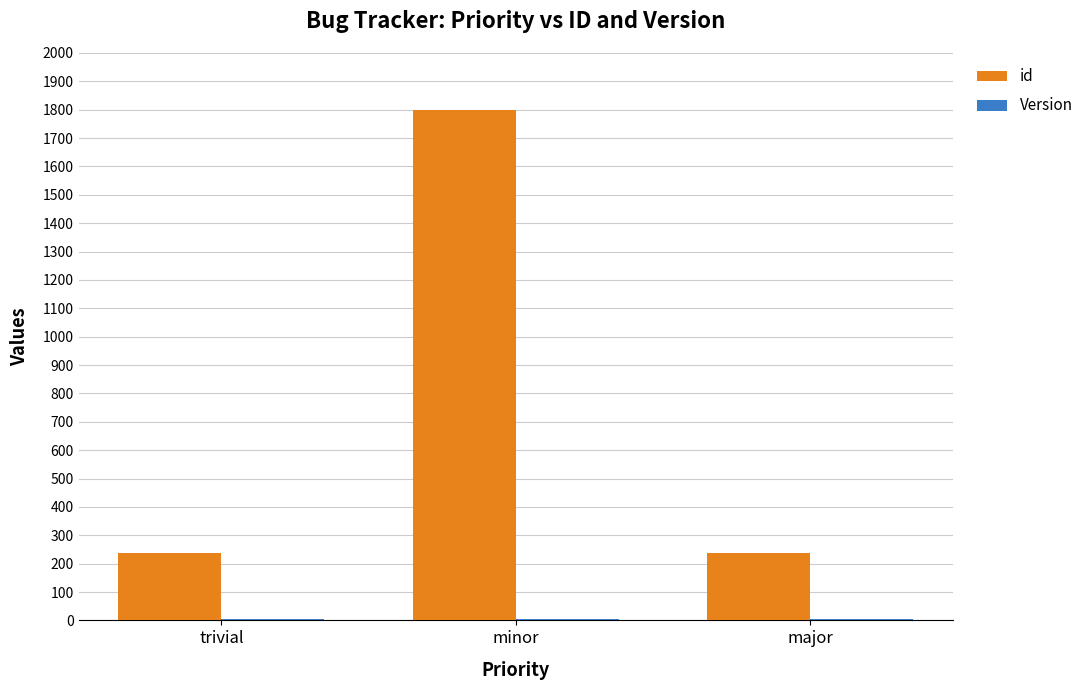

At which category is the sum across all series the highest?

minor